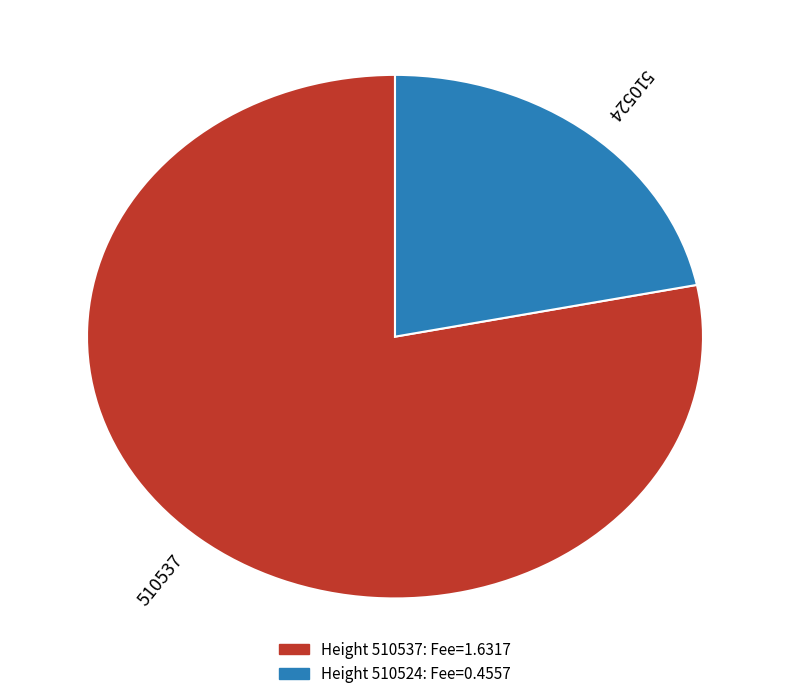

Is there any slice that represents more than half of the pie?

Yes